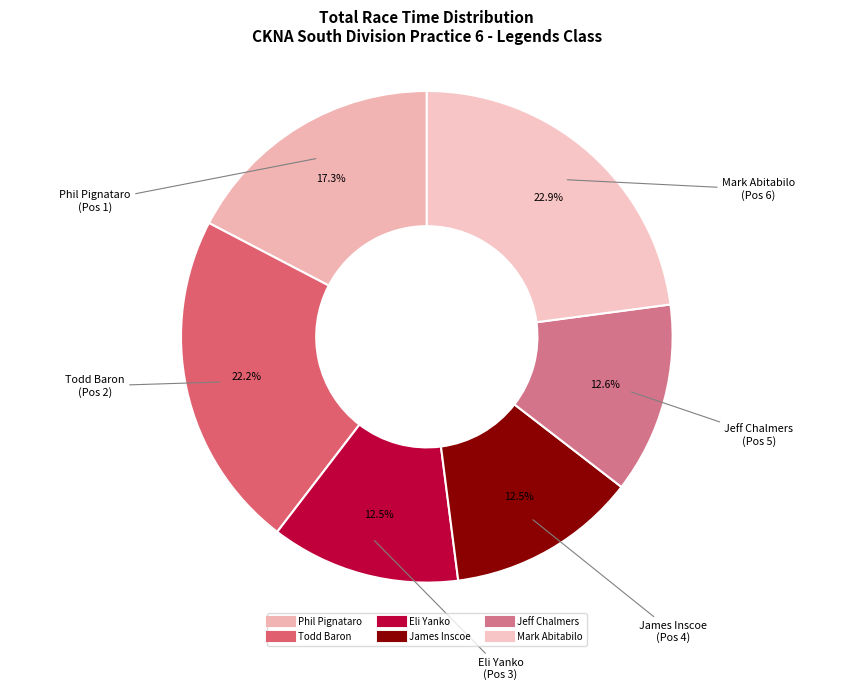

Is Phil Pignataro the majority of the pie?

No